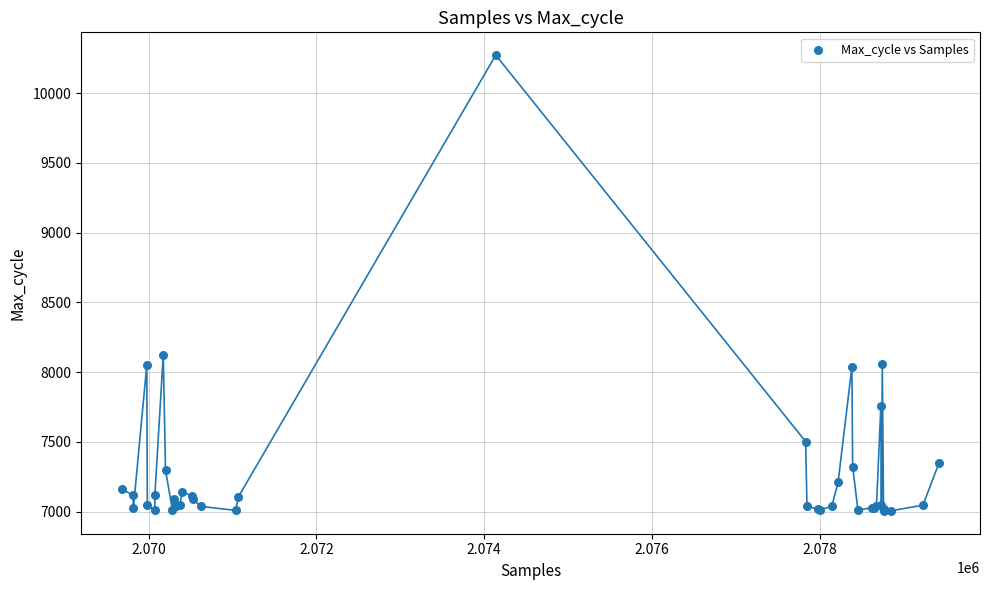

What Y value in the scatter plot is closest to 8639?

8123